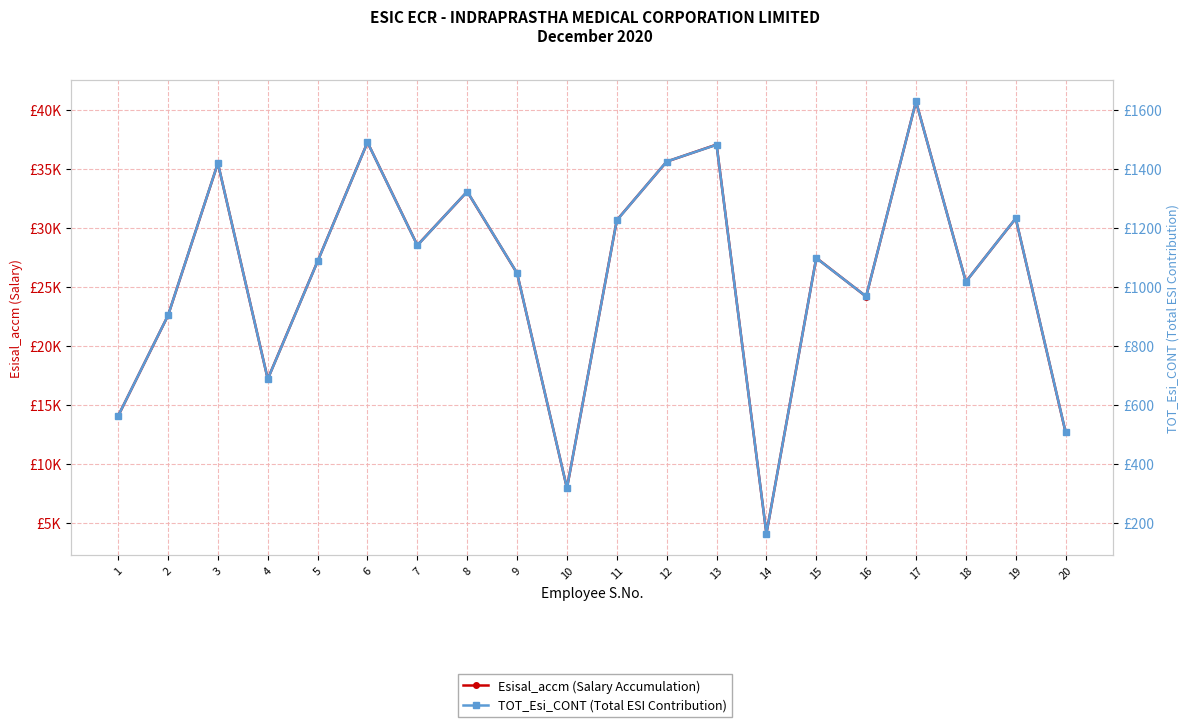

Where is Esisal_accm (Salary Accumulation) nearest to the value 22406?

2